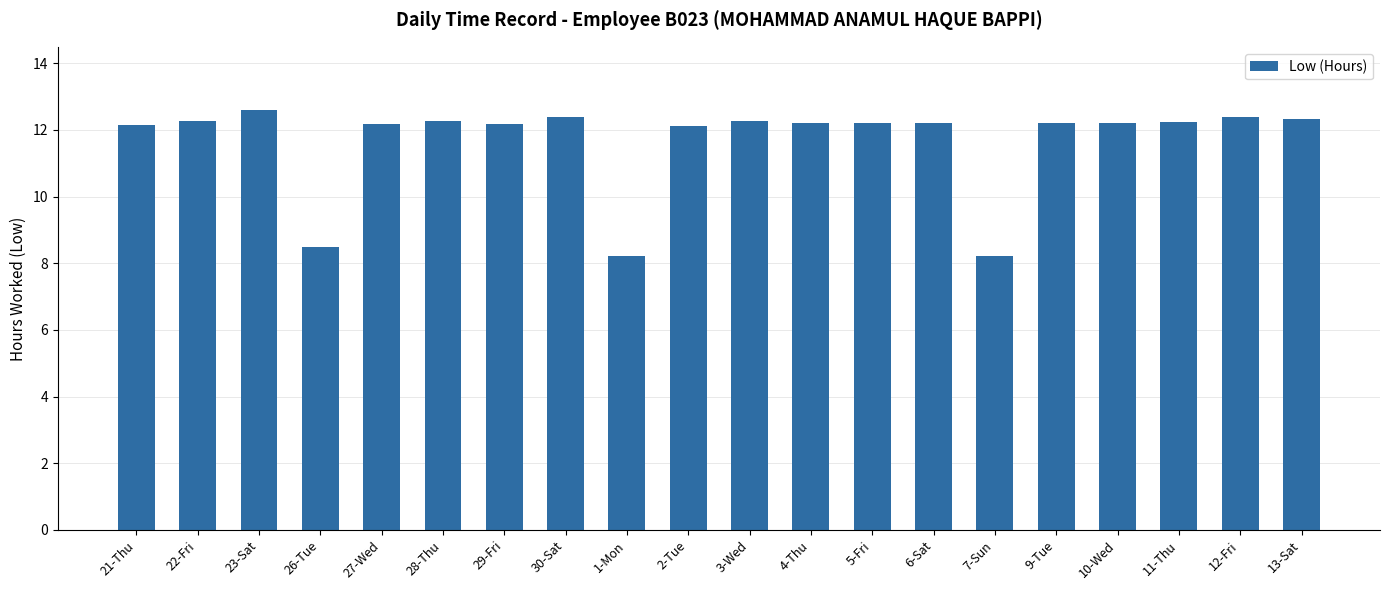

Which label corresponds to the largest value in the chart?

23-Sat